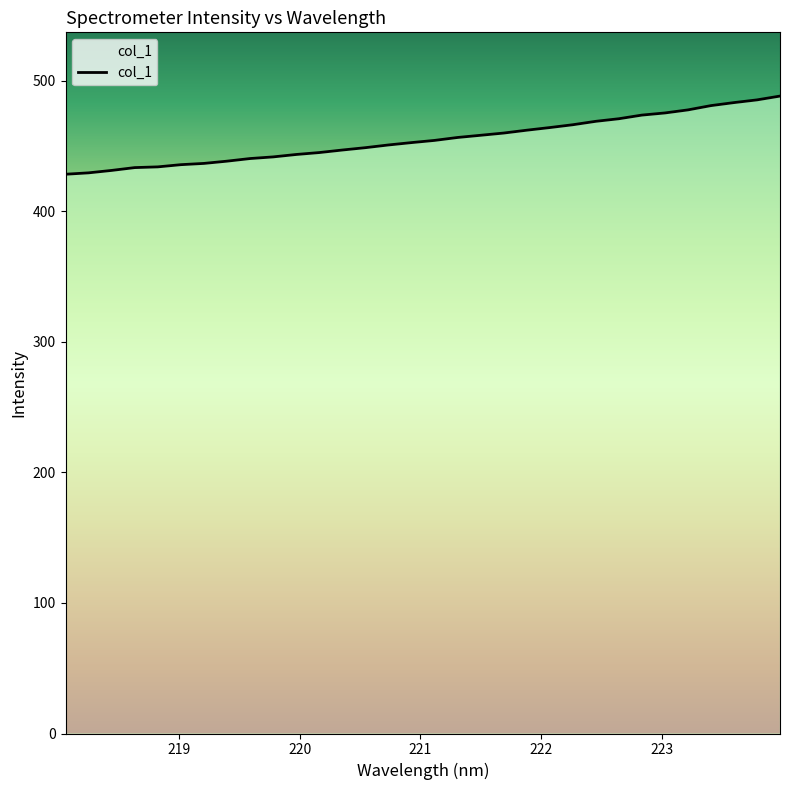

Approximately how many times larger is the value at 223.5987 compared to 222.263?

1.0